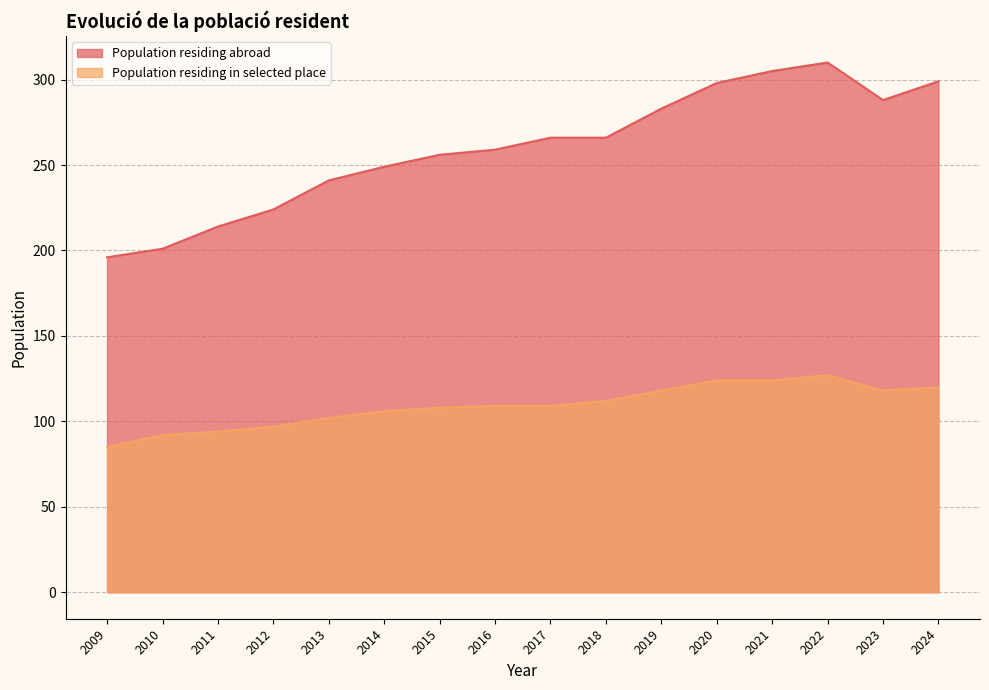

The Population residing abroad series shows 299 at 2024. True or false?

True